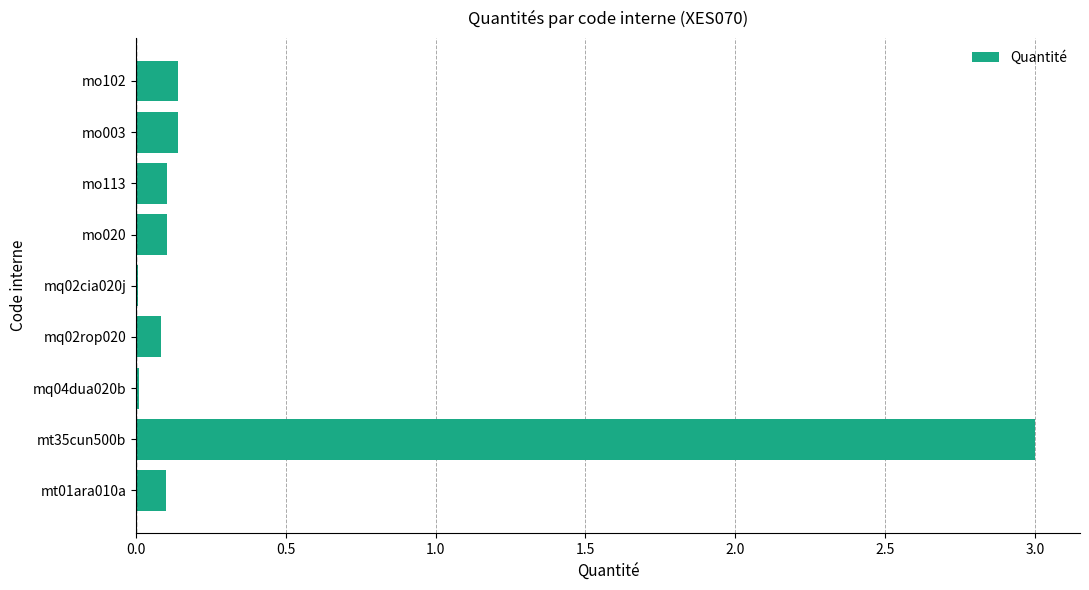

The value at mq02cia020j is 0.0. True or false?

True